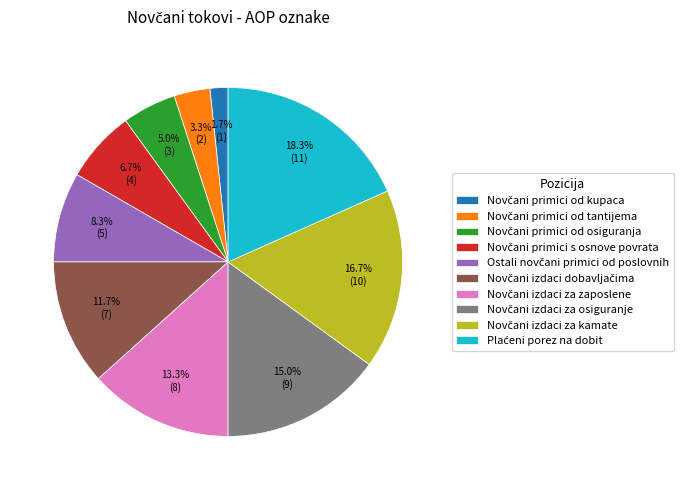

Does any single category account for the majority?

No